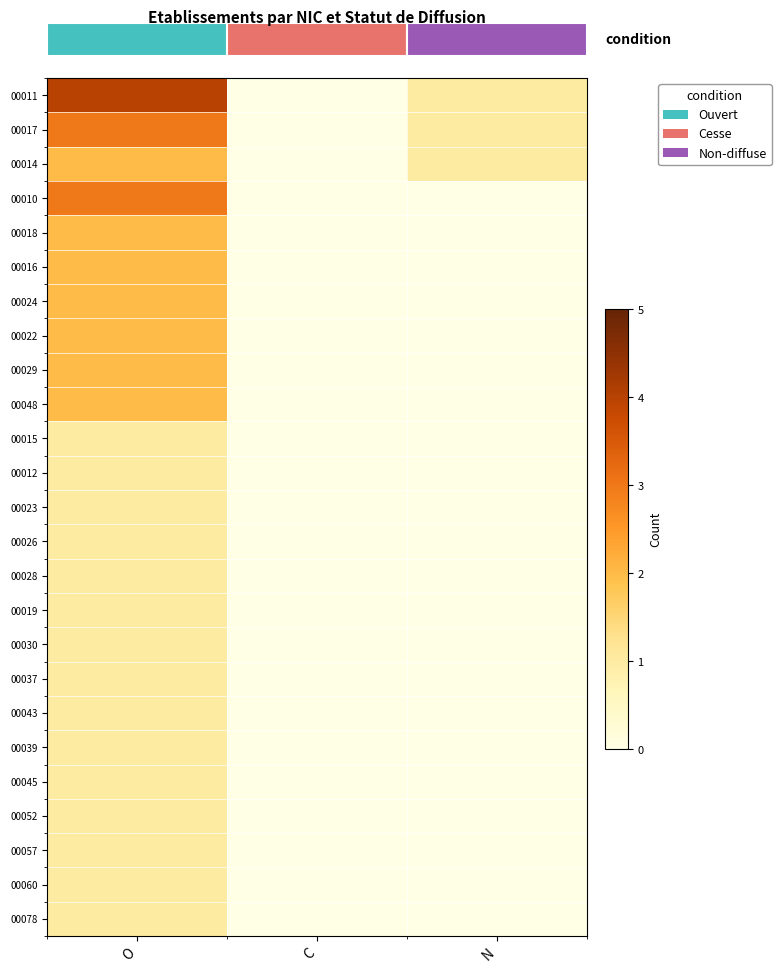

At O, list the series in order from largest to smallest.

00011, 00017, 00010, 00014, 00018, 00016, 00024, 00022, 00029, 00048, 00015, 00012, 00023, 00026, 00028, 00019, 00030, 00037, 00043, 00039, 00045, 00052, 00057, 00060, 00078